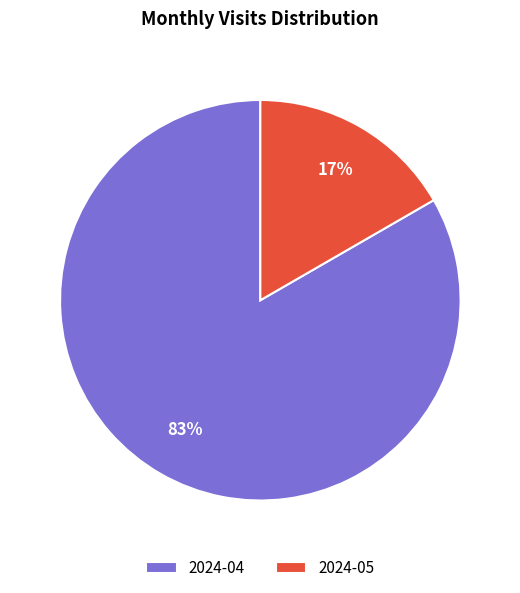

To the nearest percent, what is the combined percentage of 2024-04 and 2024-05?

100%